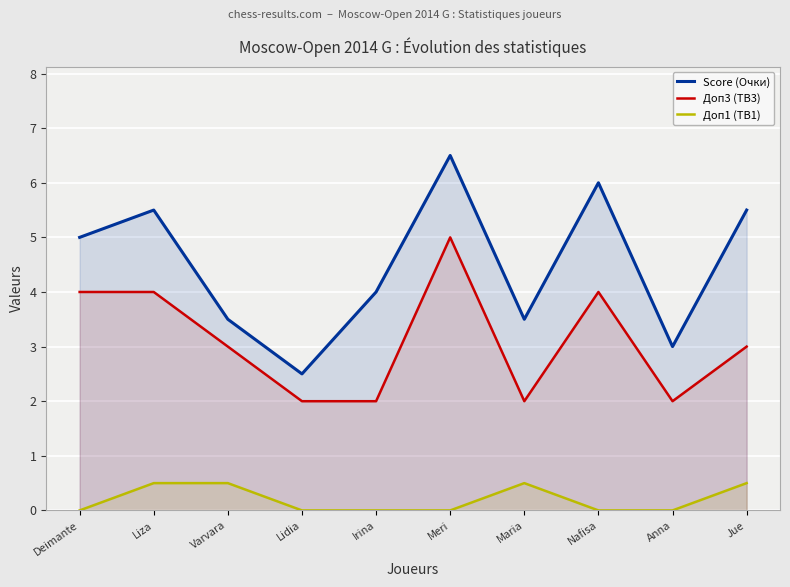

What is the value of the Доп3 (TB3) point at the 9th from the left?

2.0